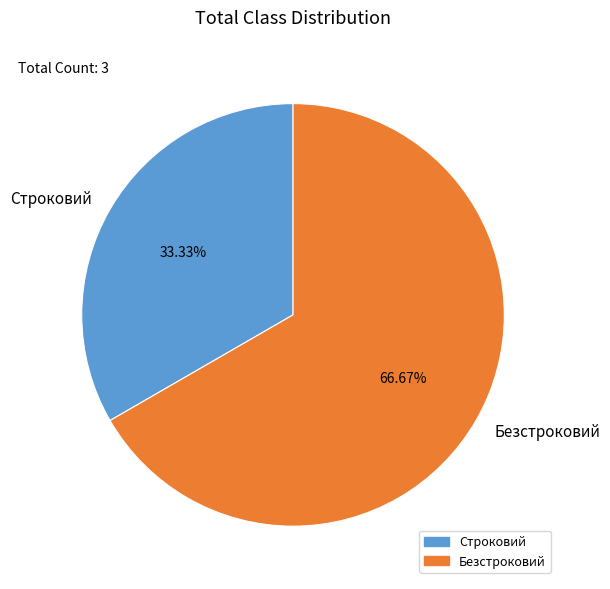

Is there any slice that represents more than half of the pie?

Yes